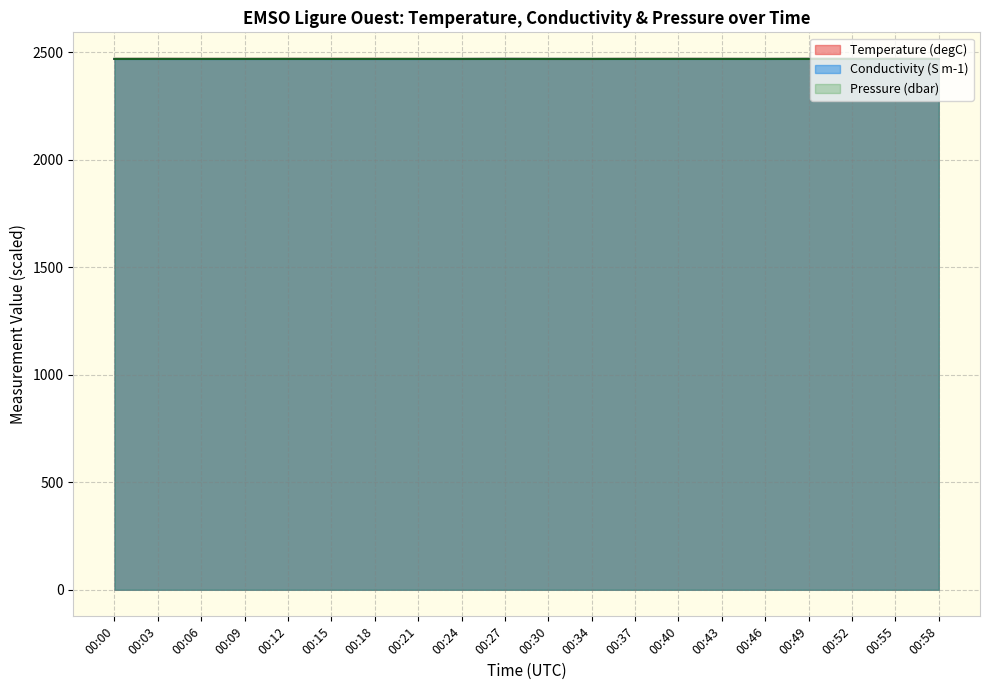

What is the difference between the Conductivity values at 00:06 and 00:40?

0.2